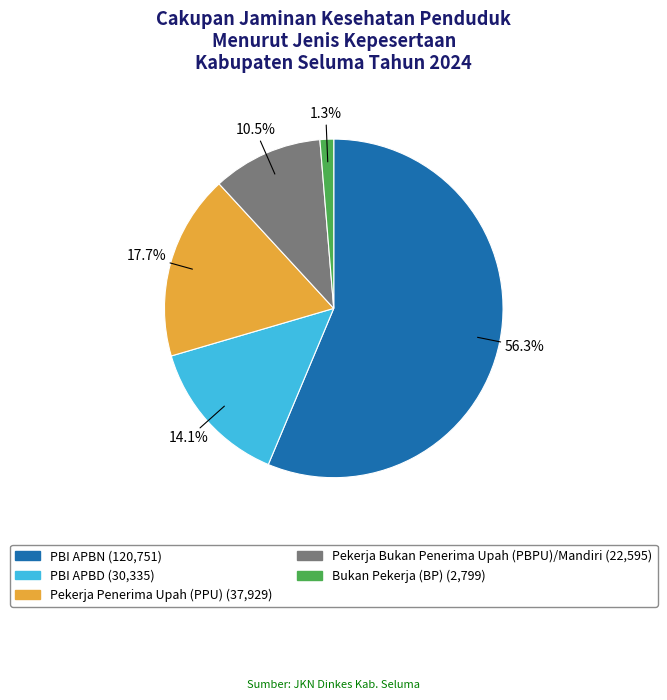

Does Pekerja Penerima Upah (PPU) represent more than half of the total?

No